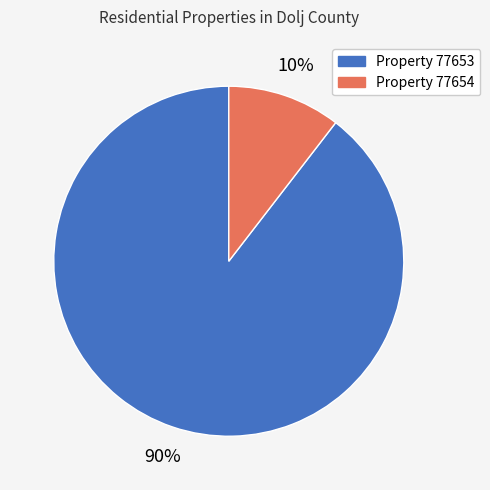

Rank the categories by value from lowest to highest.

Property 77654, Property 77653